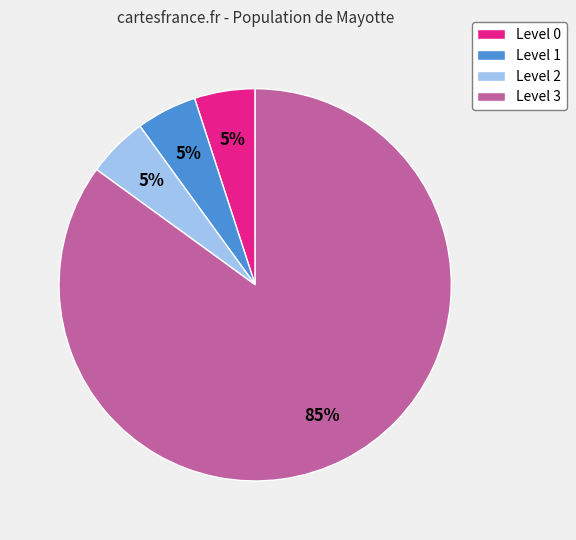

Is the sum of Level 3 and Level 1 greater than half?

Yes